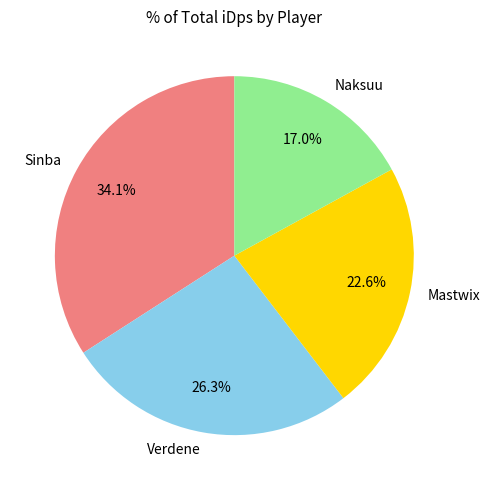

To the nearest percent, what is the average slice percentage?

25%